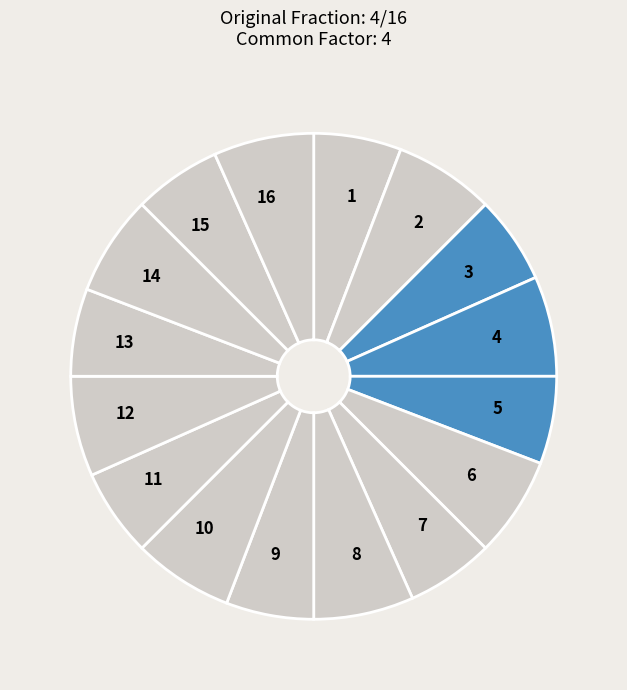

Is the sum of 2 and 14 greater than half?

No